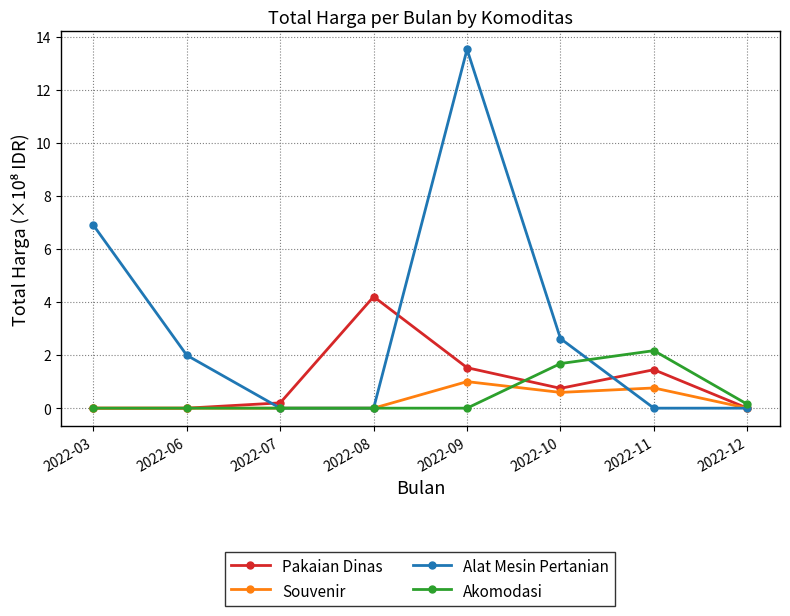

Reading left to right, list all the values displayed in this chart.

Pakaian Dinas: 2022-03=0.0	2022-06=0.0	2022-07=0.2	2022-08=4.2	2022-09=1.5	2022-10=0.7	2022-11=1.4	2022-12=0.0
Souvenir: 2022-03=0.0	2022-06=0.0	2022-07=0.0	2022-08=0.0	2022-09=1.0	2022-10=0.6	2022-11=0.8	2022-12=0.0
Alat Mesin Pertanian: 2022-03=6.9	2022-06=2.0	2022-07=0.0	2022-08=0.0	2022-09=13.5	2022-10=2.6	2022-11=0.0	2022-12=0.0
Akomodasi: 2022-03=0.0	2022-06=0.0	2022-07=0.0	2022-08=0.0	2022-09=0.0	2022-10=1.7	2022-11=2.2	2022-12=0.1